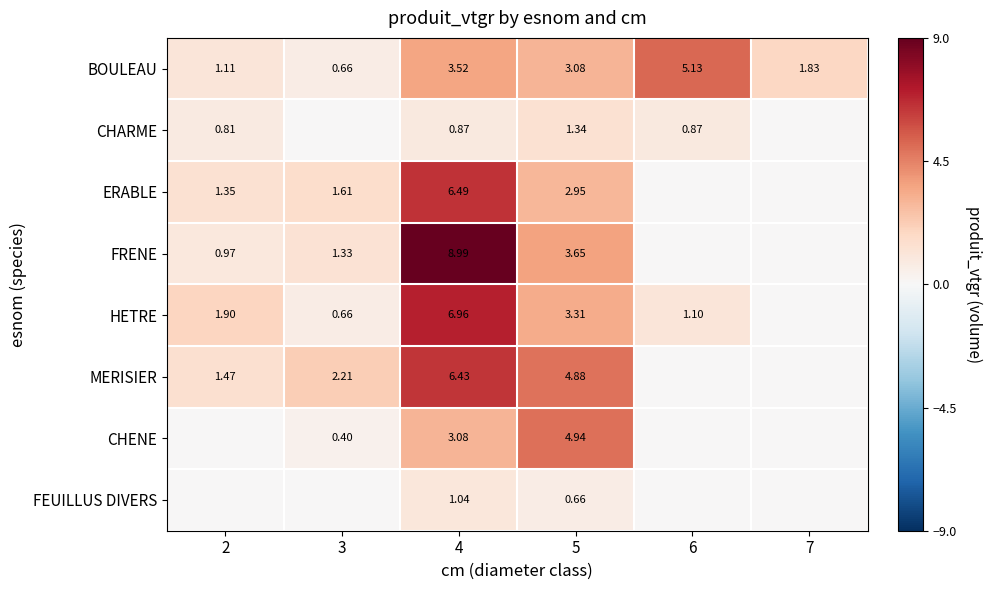

Which has a higher value, 3 or 6?

6